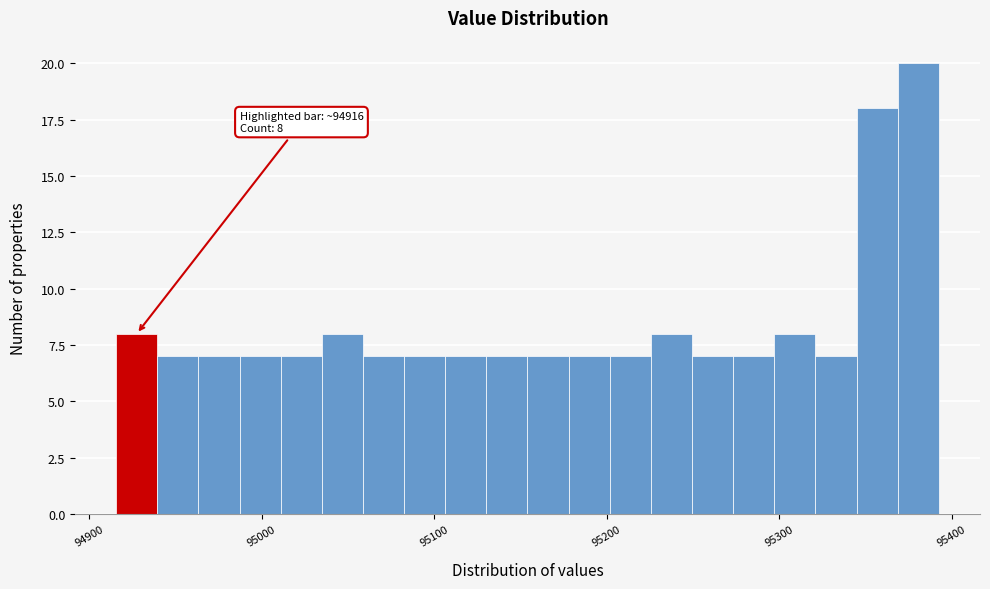

Around what value on the x-axis is the tallest bar? Give the approximate position of its centre, as read against the axis.

95380